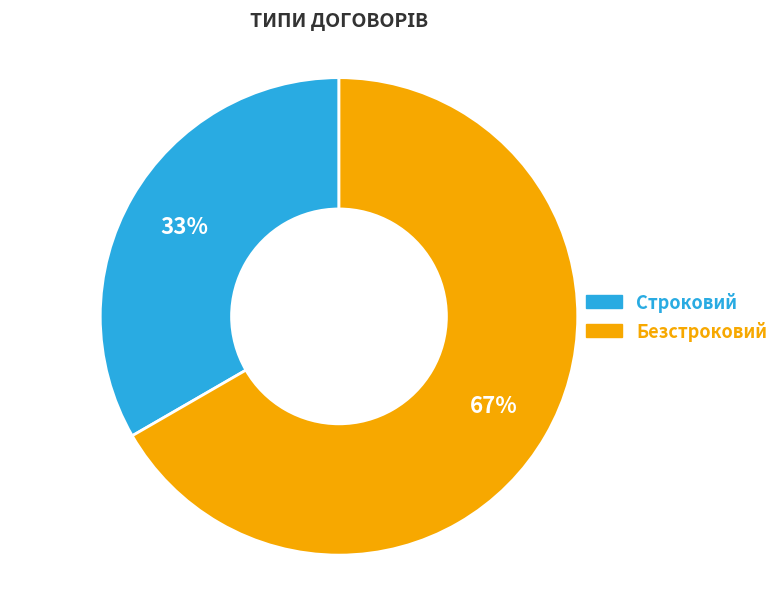

To the nearest percent, what is the average slice percentage?

50%